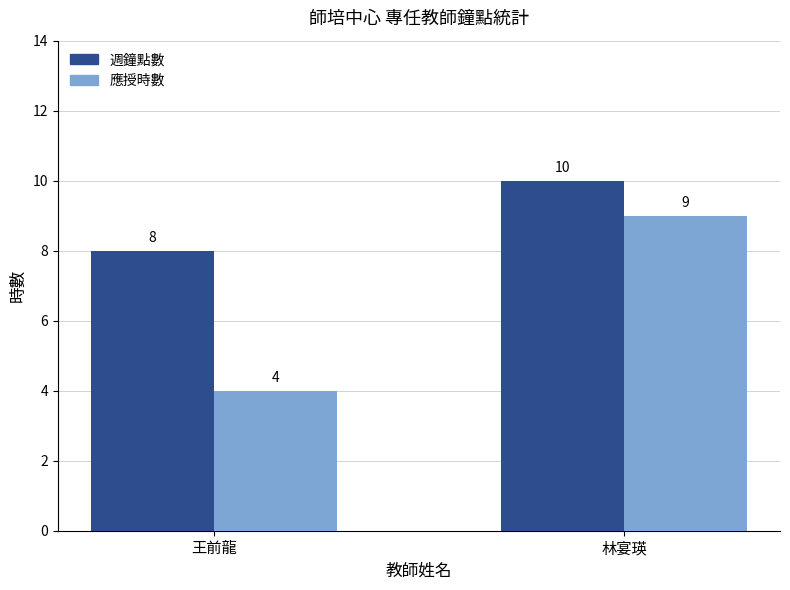

What is the difference between the 週鐘點數 values at 林宴瑛 and 王前龍?

2